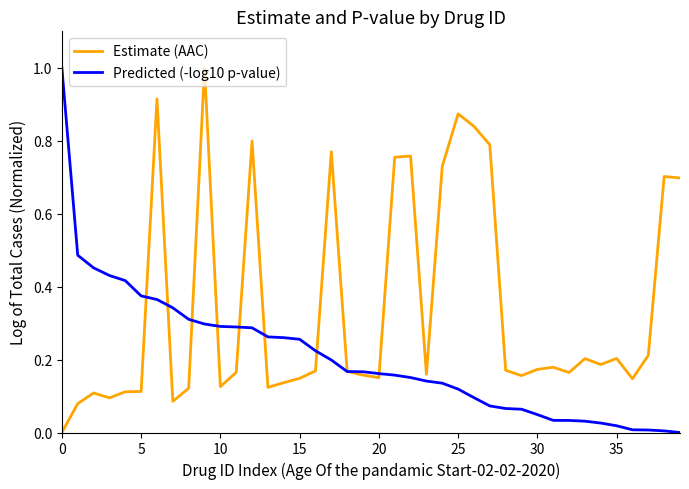

Which series has the largest total across all categories?

Estimate (AAC)